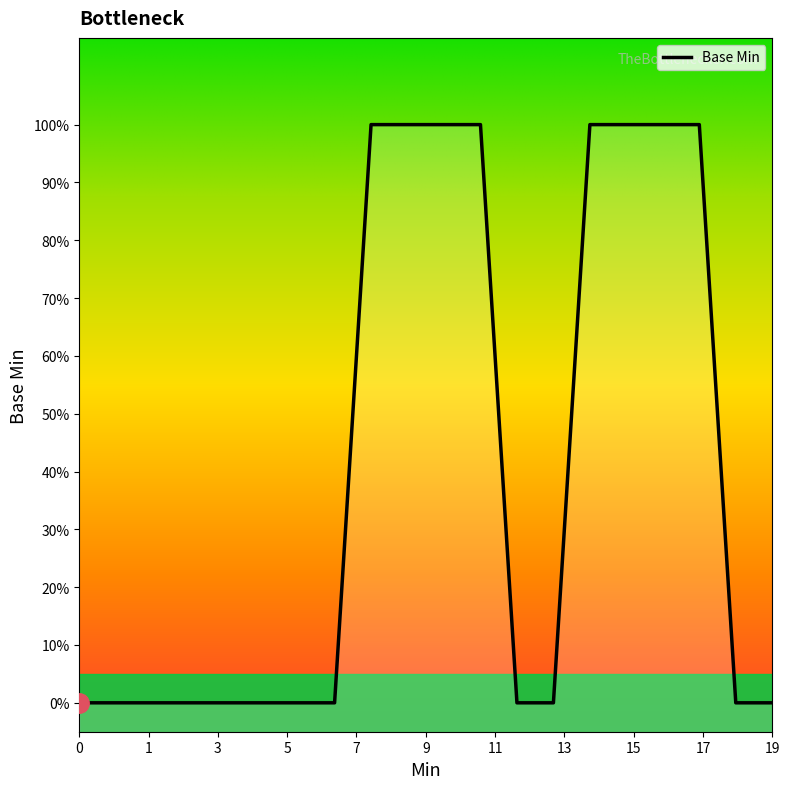

What is the difference between the second highest and minimum values?

1